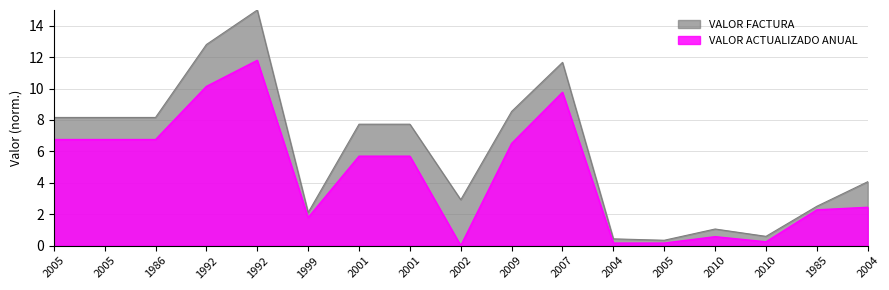

How many data points in VALOR FACTURA are less than 7?

8